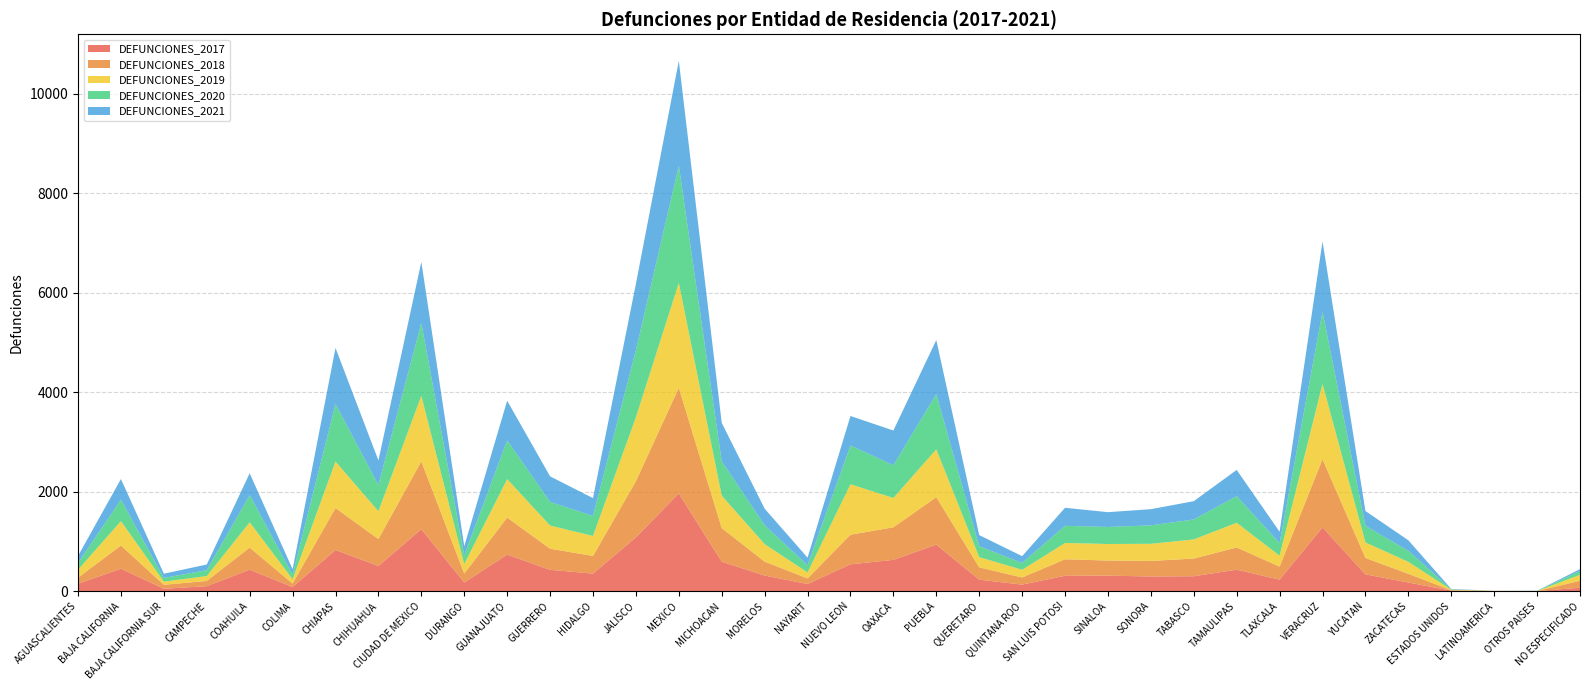

Reading left to right, list all the values displayed in this chart.

DEFUNCIONES_2017: 149	451	49	100	432	83	828	506	1246	174	734	429	353	1082	1963	593	314	144	540	629	935	231	132	309	312	295	300	432	231	1284	337	174	11	4	1	69
DEFUNCIONES_2018: 123	467	79	106	444	70	843	542	1364	179	745	425	355	1128	2124	676	280	112	595	655	955	247	143	332	304	313	355	447	262	1369	331	175	8	1	1	141
DEFUNCIONES_2019: 159	490	64	97	508	88	934	559	1315	190	773	465	402	1285	2108	652	352	121	1014	589	962	206	155	328	332	344	385	496	220	1513	311	241	10	3	2	119
DEFUNCIONES_2020: 136	429	74	119	545	92	1157	527	1465	177	778	475	401	1348	2356	689	378	144	779	657	1108	219	138	345	342	371	401	535	254	1450	334	221	7	0	1	76
DEFUNCIONES_2021: 141	417	85	114	441	107	1126	494	1228	184	798	514	359	1334	2109	774	334	153	593	699	1088	224	136	362	298	325	368	527	227	1414	298	212	8	0	4	38